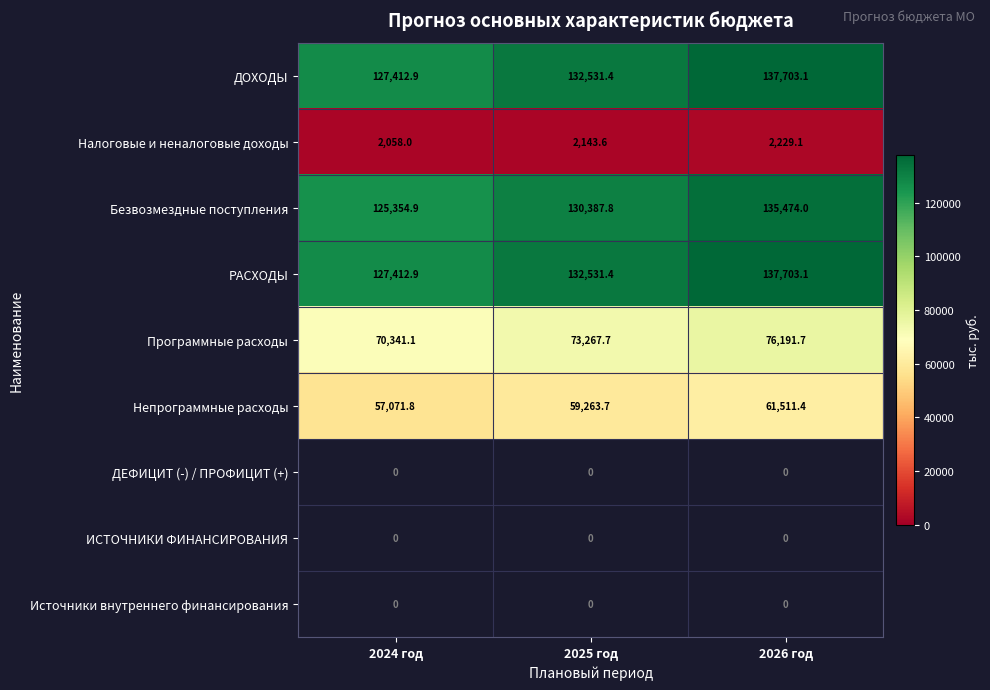

Rank the categories by Налоговые и неналоговые доходы value from lowest to highest.

2024 год, 2025 год, 2026 год